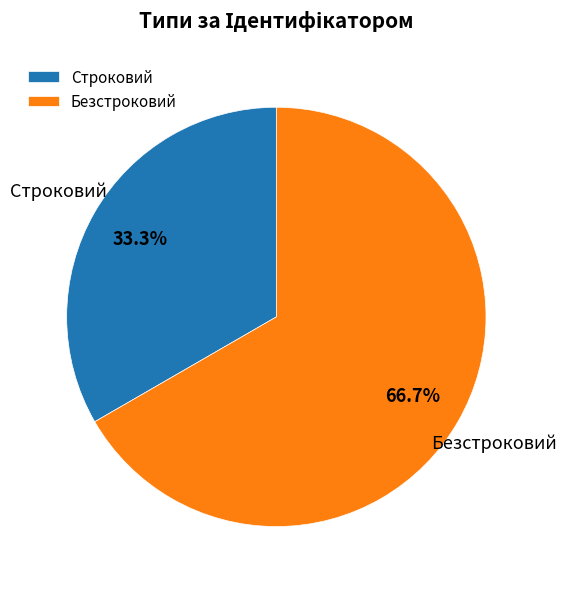

Rank the categories by value from highest to lowest.

Безстроковий, Строковий